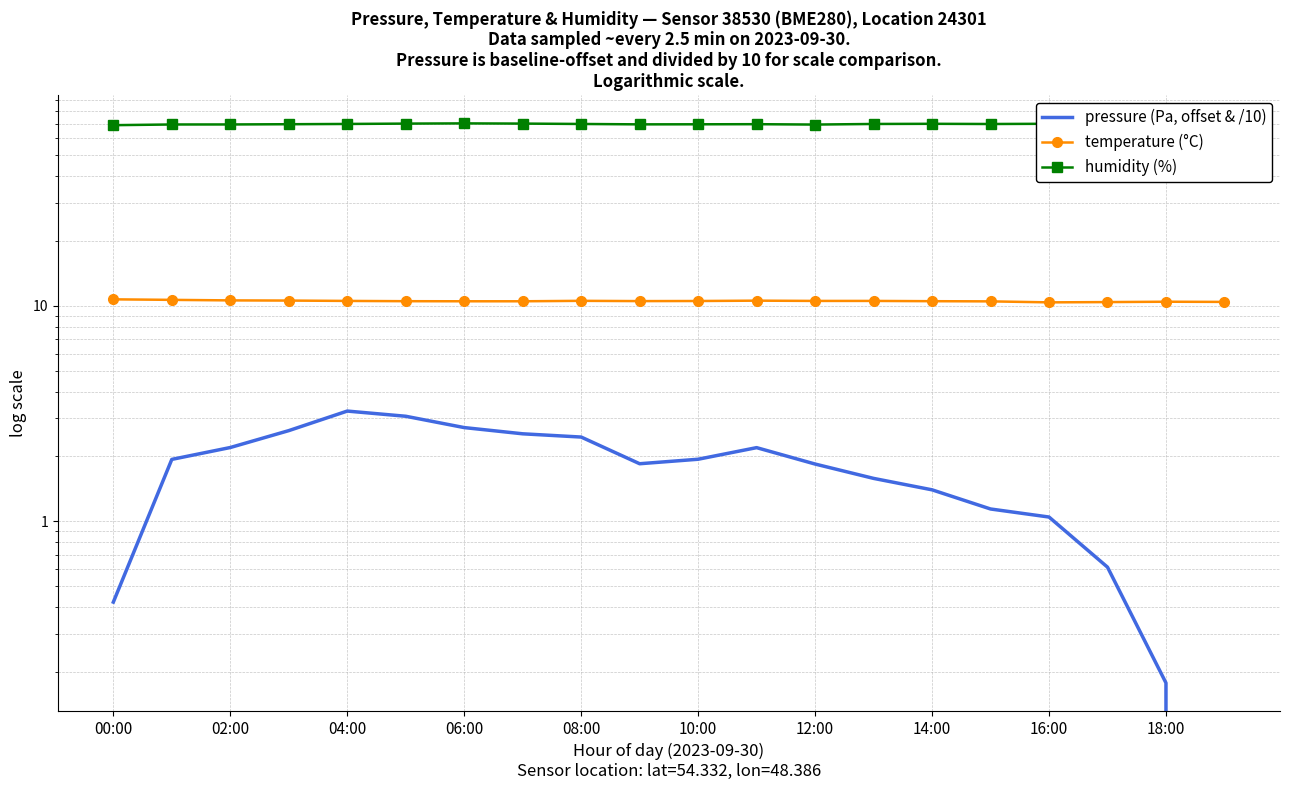

In humidity (%), how many points are higher than both neighbors (excluding endpoints)?

4